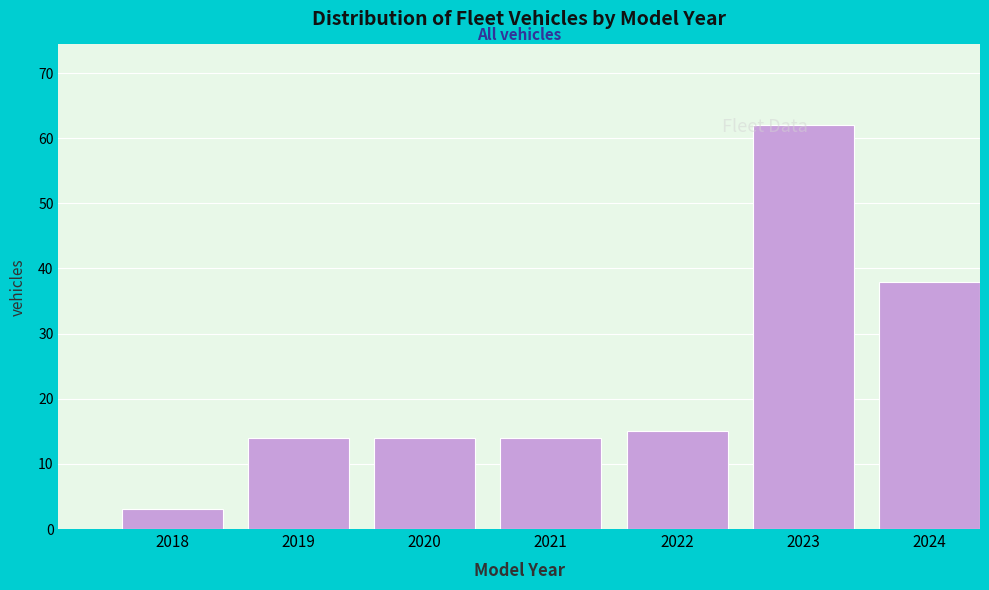

What is the maximum value shown in the chart?

62